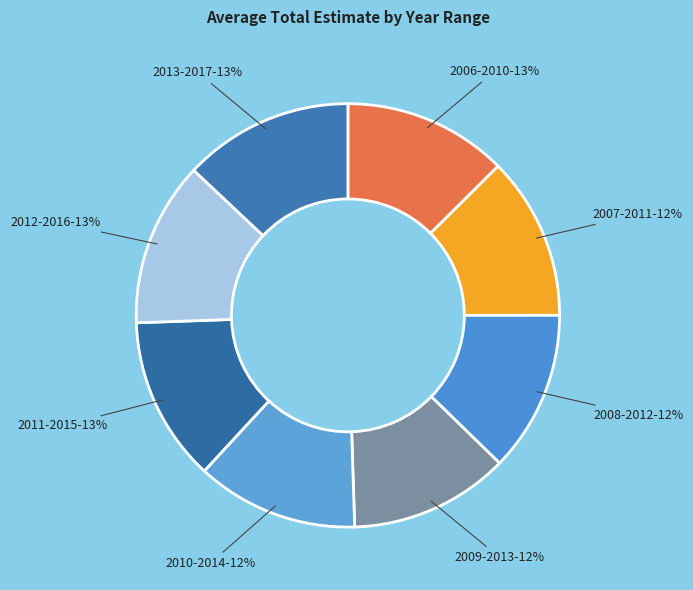

Is there a majority slice in this chart?

No